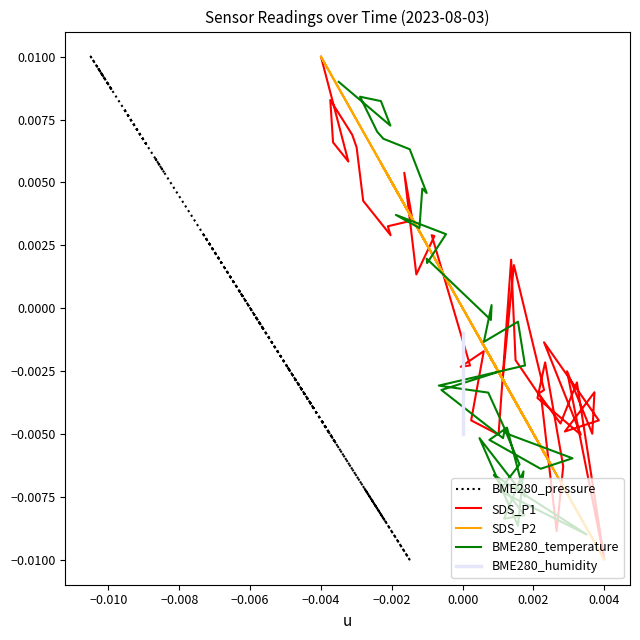

What are all the series names shown in the legend?

BME280_pressure, SDS_P1, SDS_P2, BME280_temperature, BME280_humidity